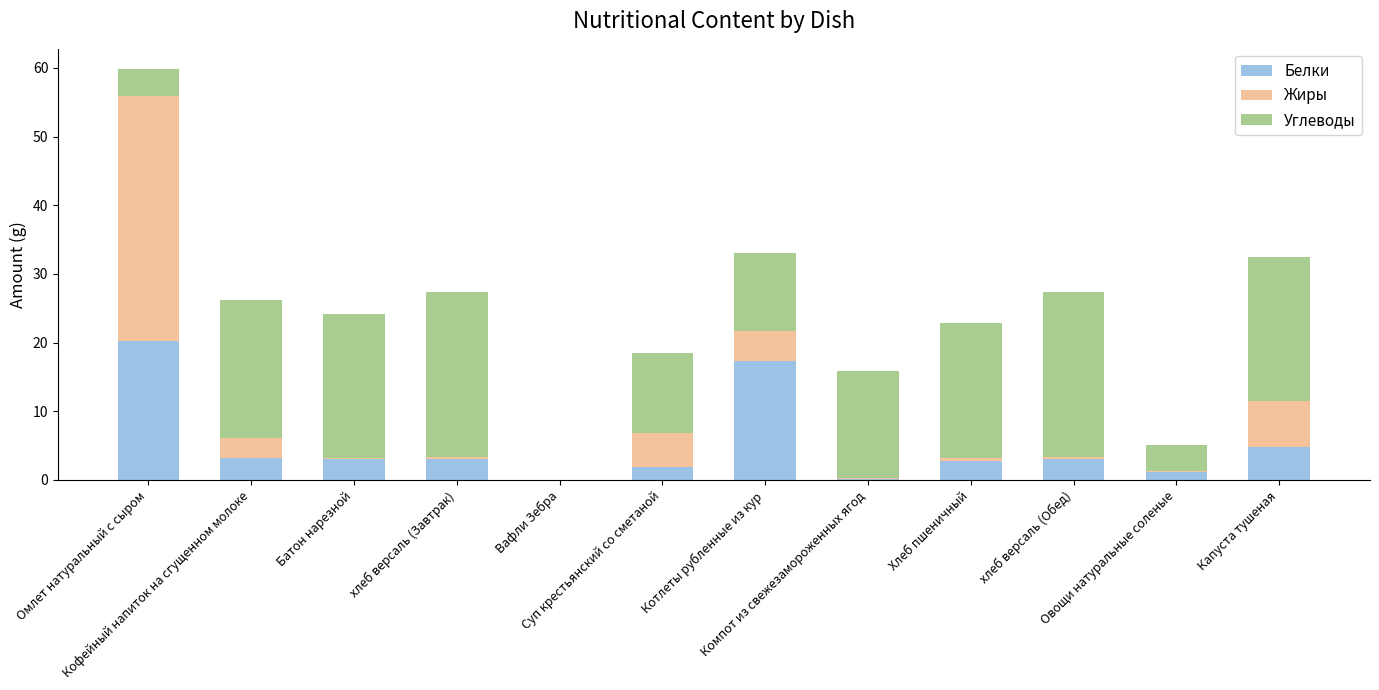

What is the highest value of the Белки series?

20.3